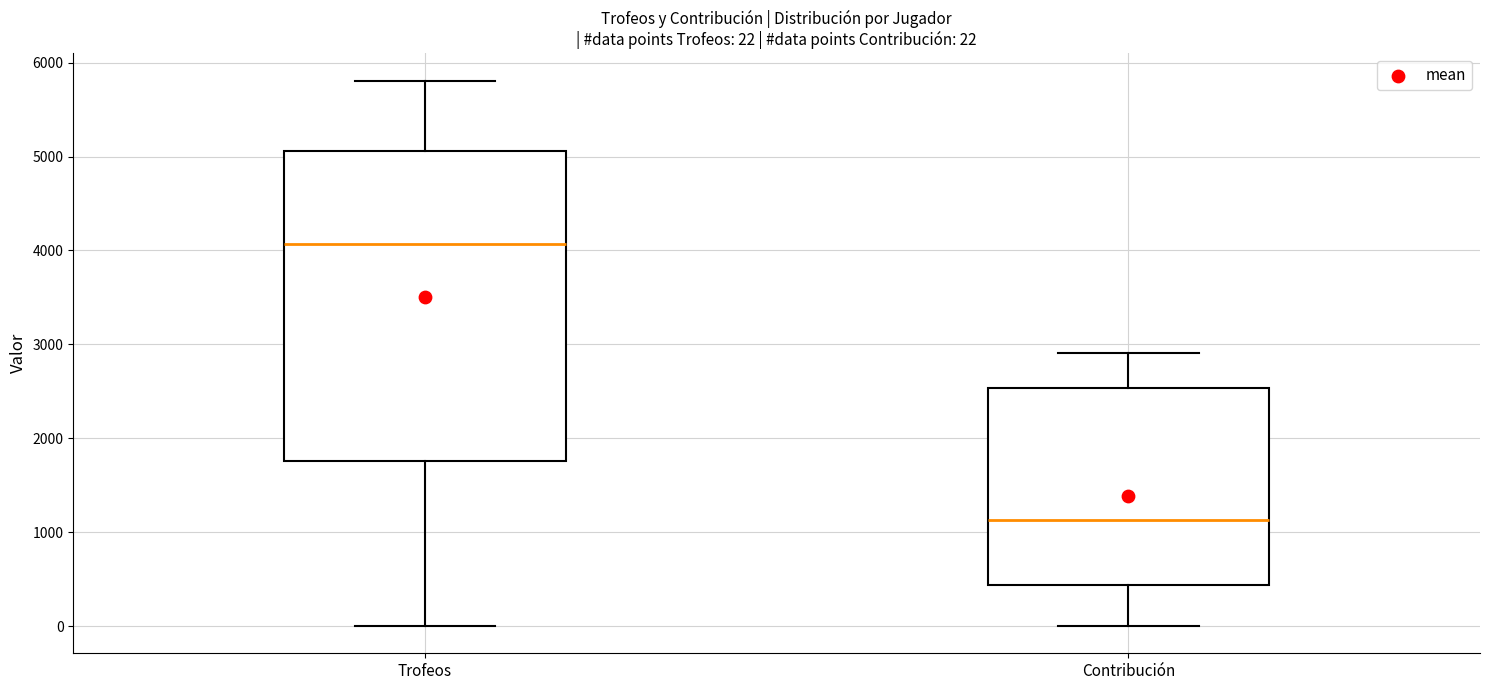

Which box has the lowest median line?

Contribución